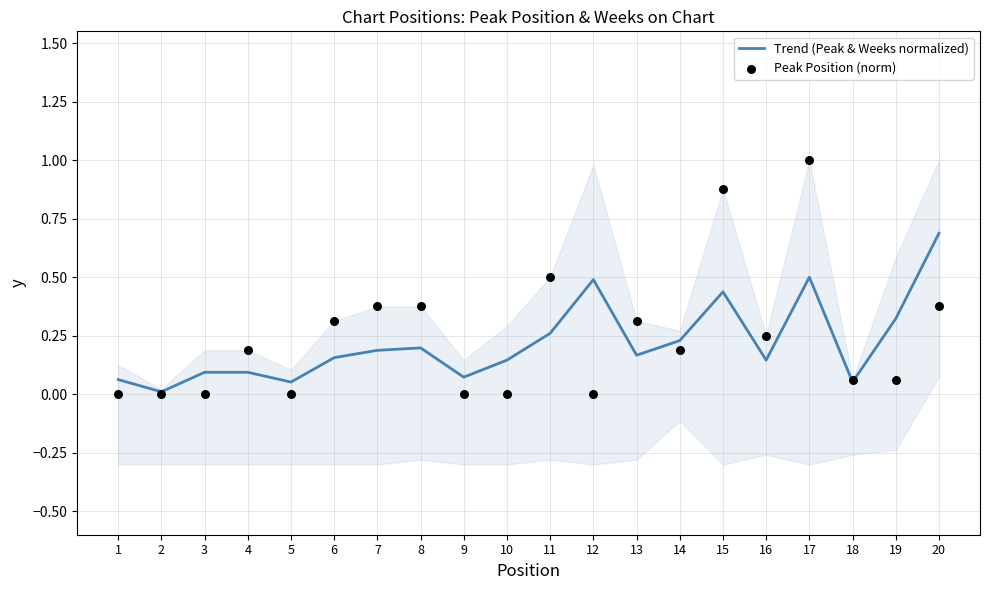

At which category is the sum across all series the highest?

17